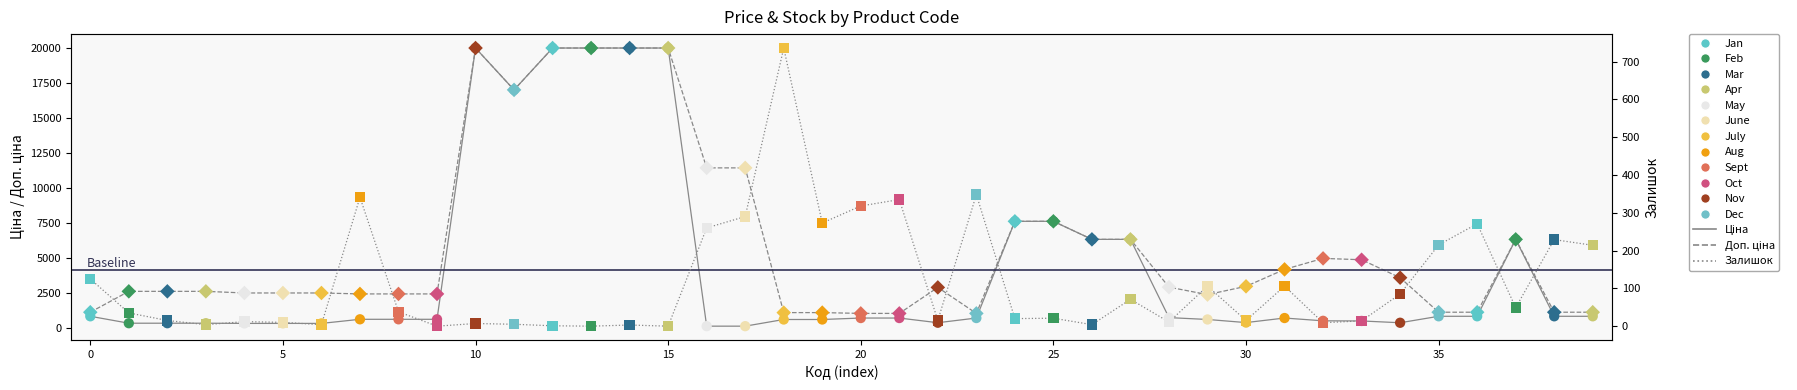

Which series reaches the minimum Y coordinate?

Залишок